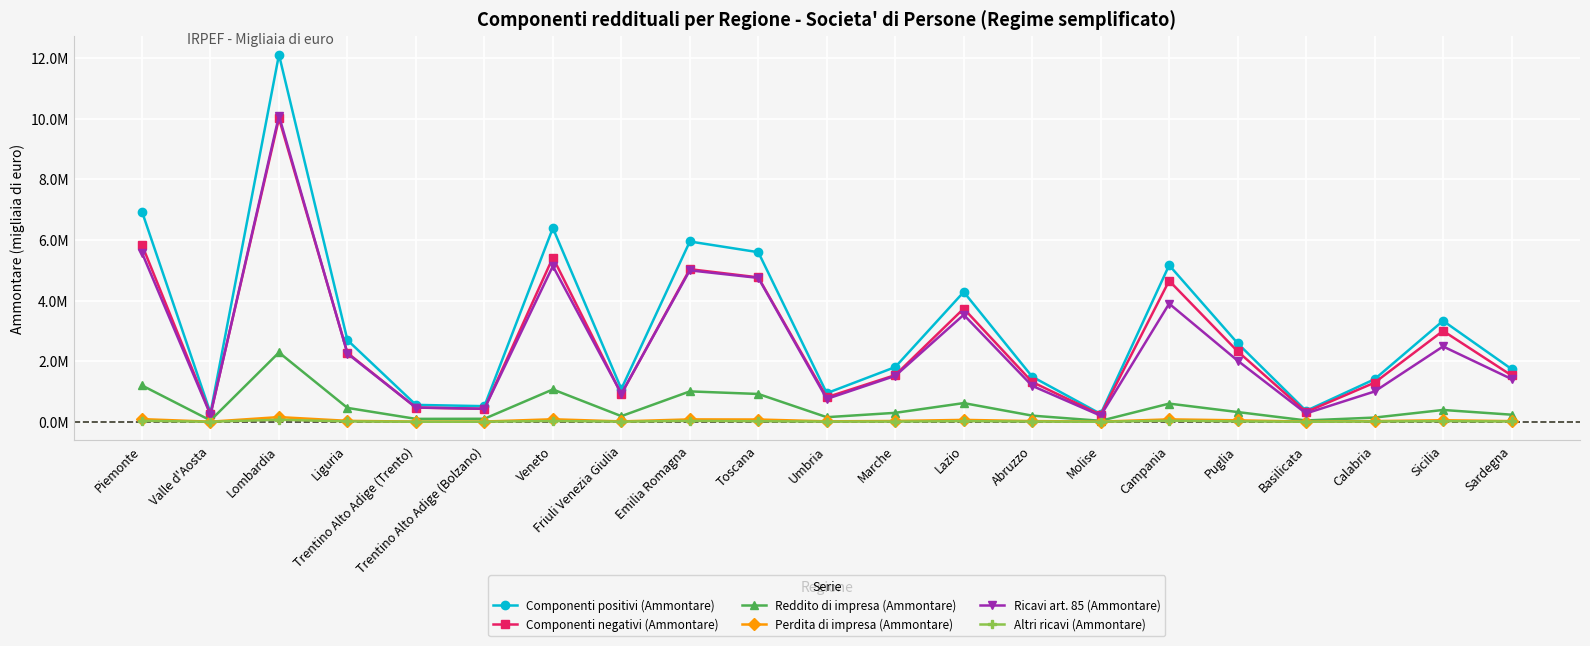

What is the difference between the Altri ricavi (Ammontare) values at Campania and Piemonte?

3157